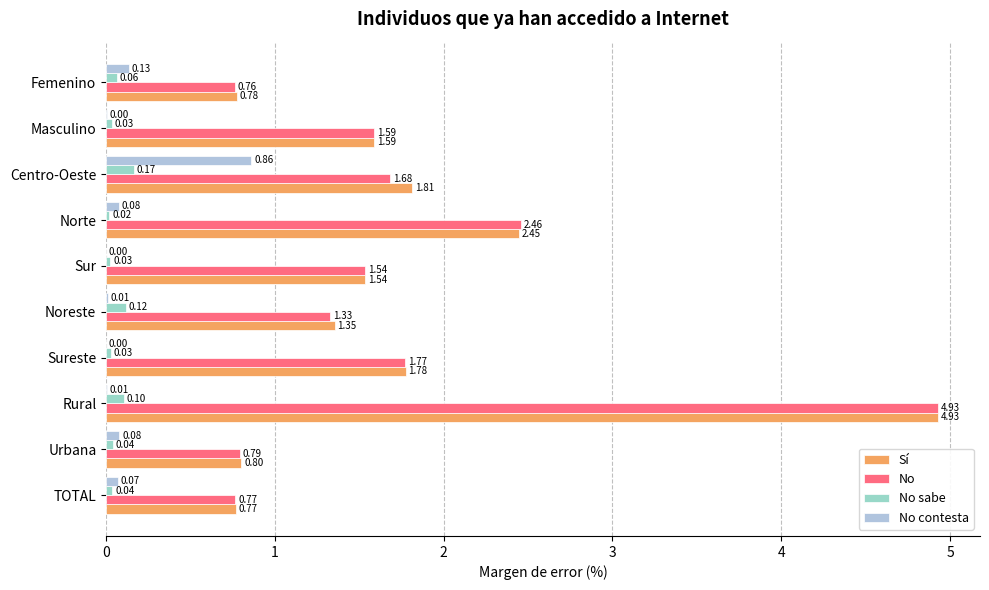

What is the difference between the maximum and minimum values in the Sí series?

4.2